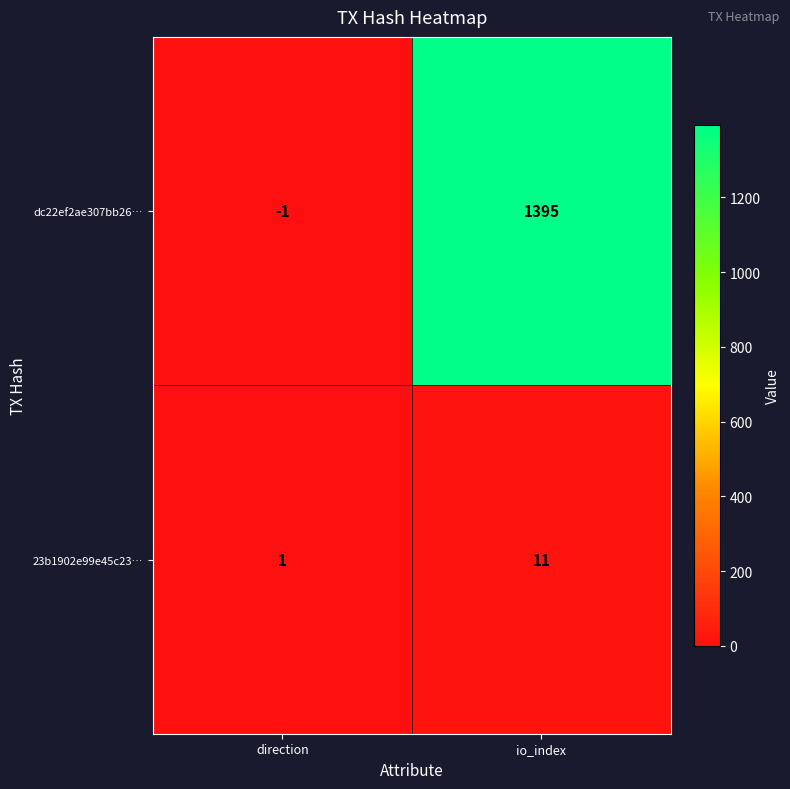

What is the spread (max minus min) of values at direction?

2